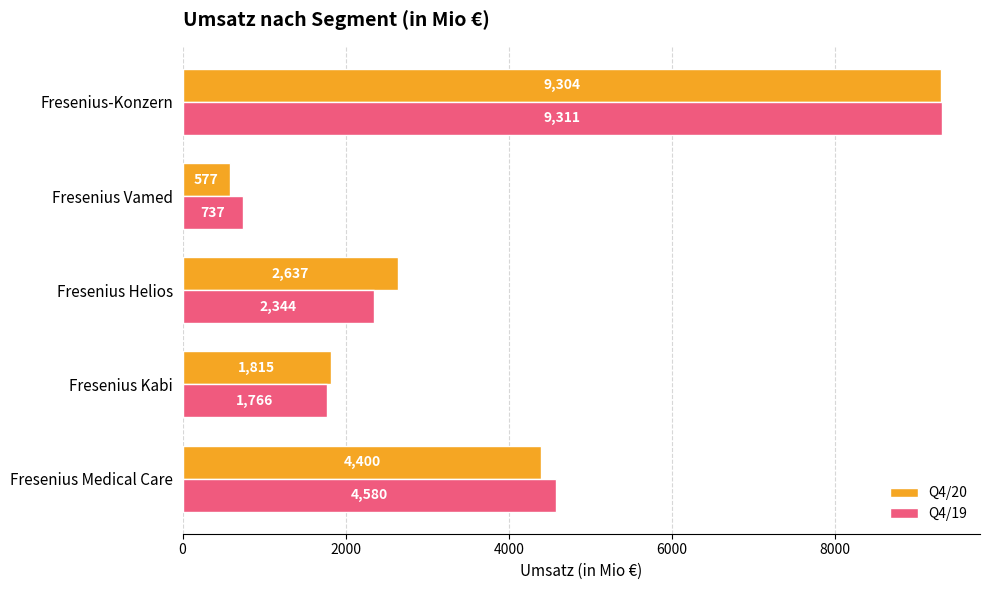

What is the sum of all Q4/19 values?

18738